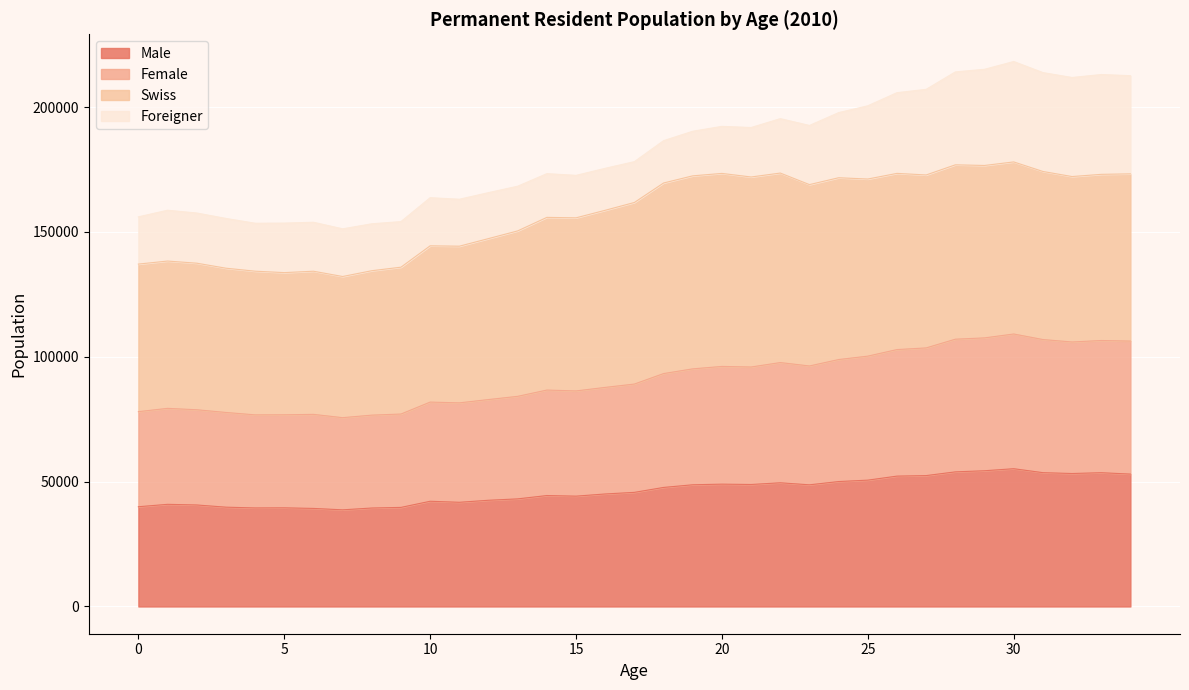

What is the minimum value for Male?

38709